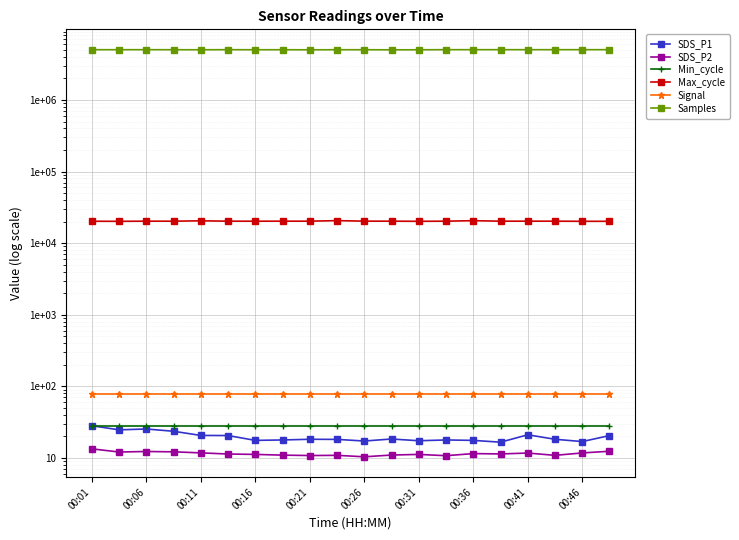

What is the sum of the SDS_P1 values at 00:21 and 13?

38.5